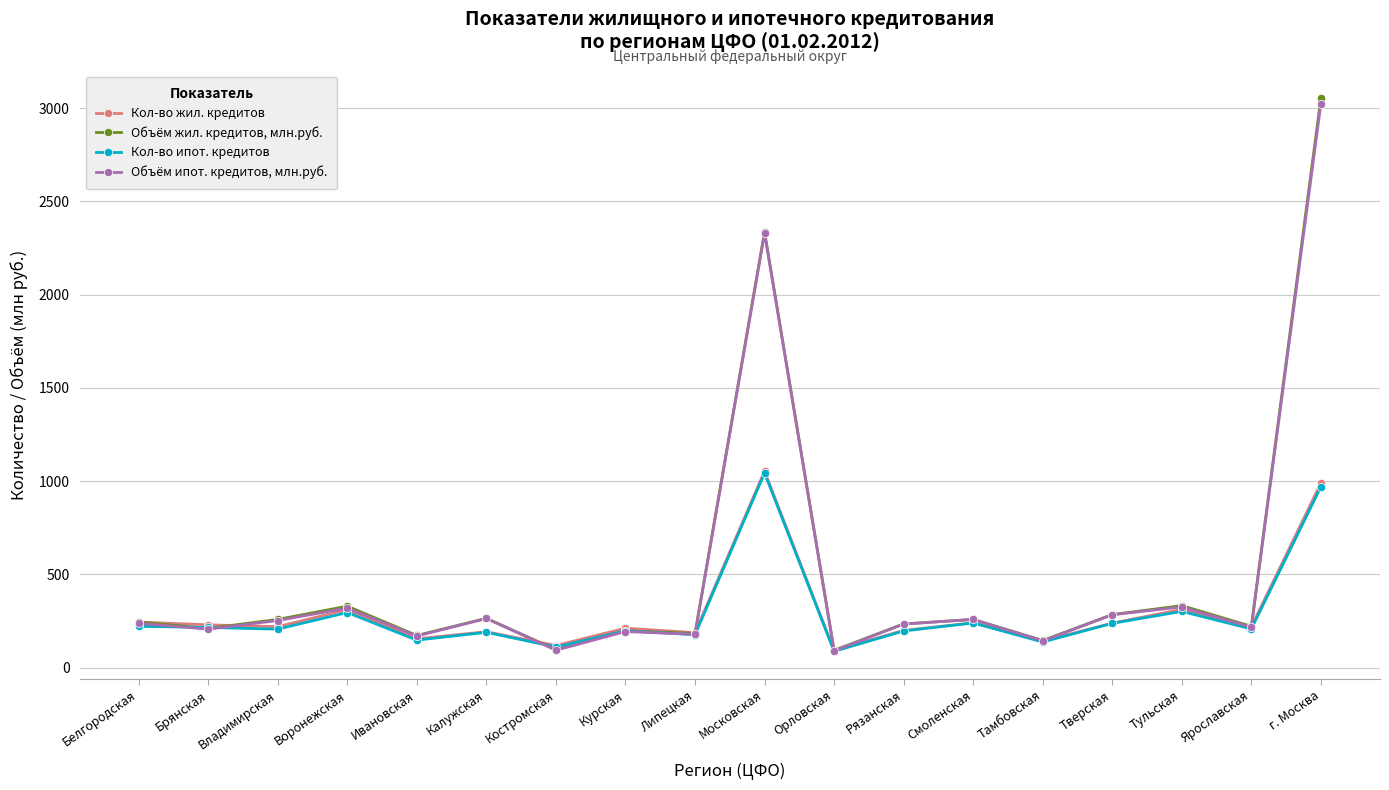

Is the value of Объём жил. кредитов, млн.руб. at Тамбовская greater than the value of Кол-во жил. кредитов at Смоленская?

No